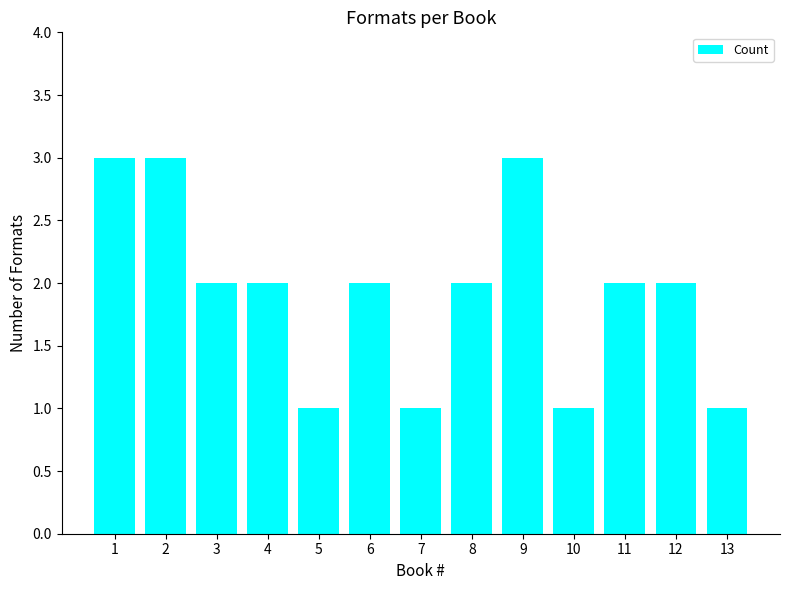

Is it true that the value at 1 is 4?

False